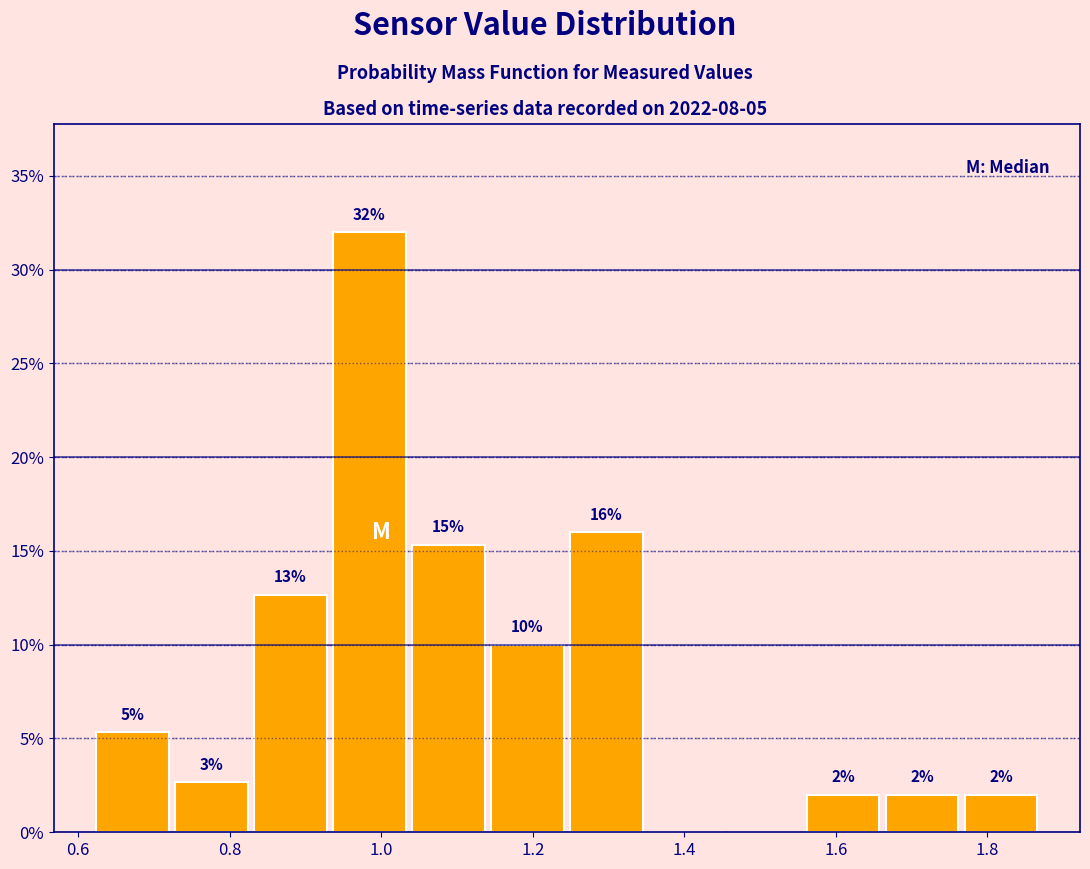

Over which range of the x-axis is the bar tallest?

0.94 to 1.04